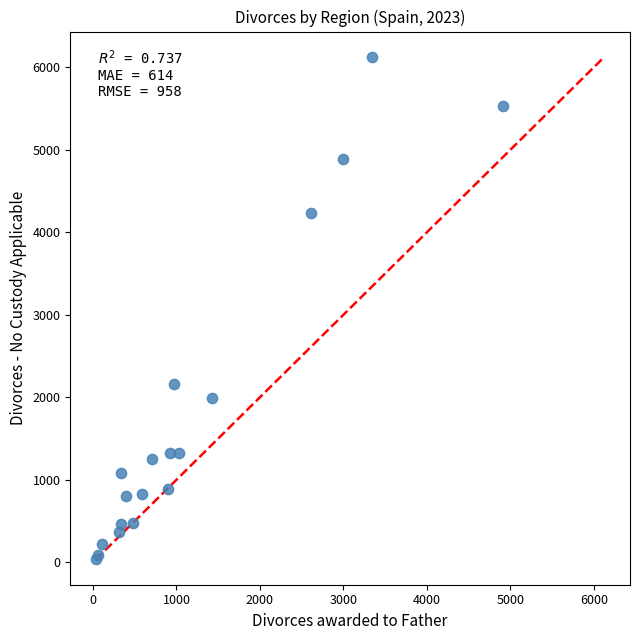

What Y value in the scatter plot is closest to 3085?

2166